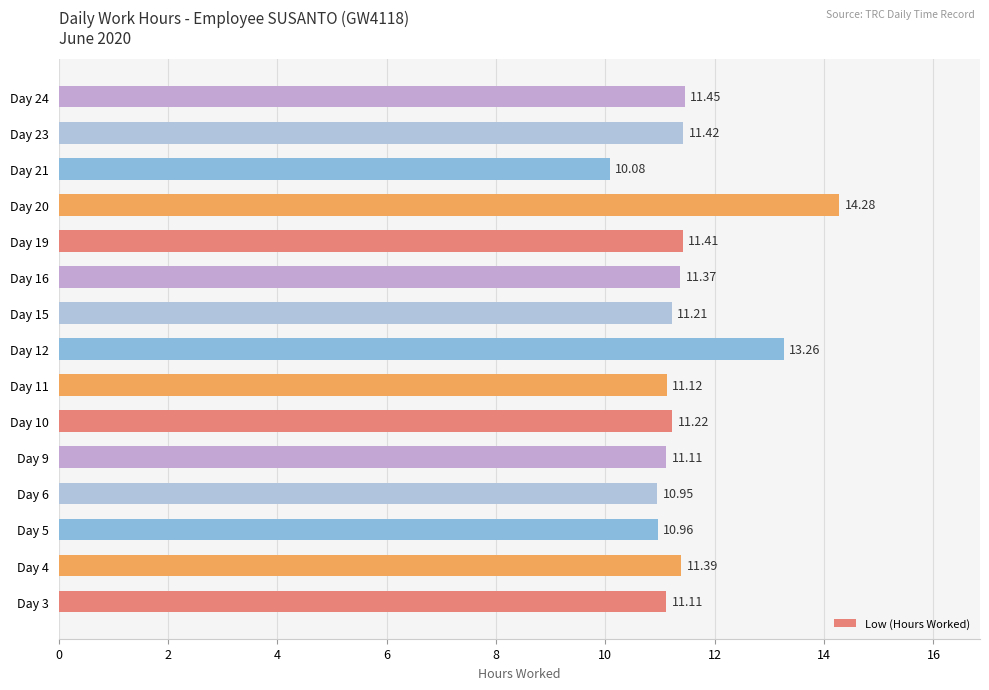

What is the difference between the maximum and minimum values?

4.2